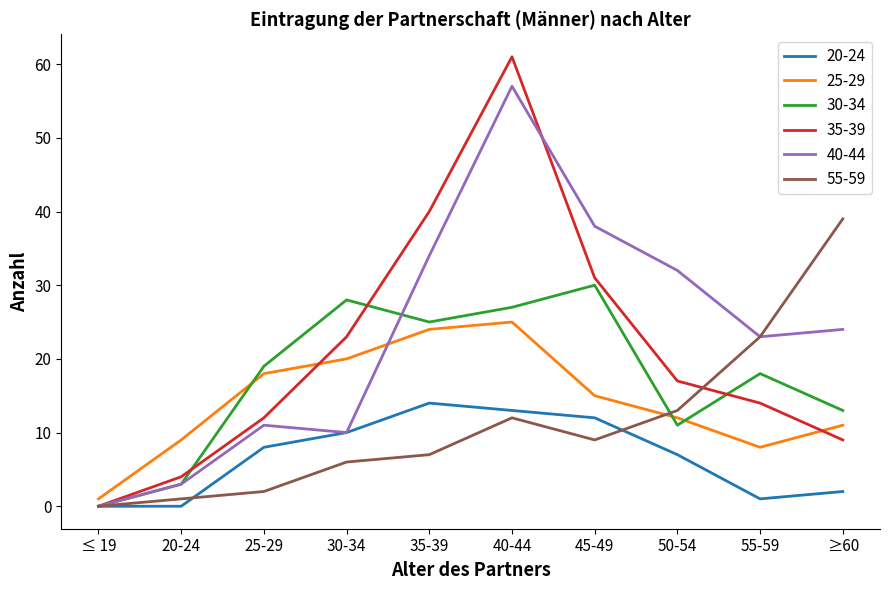

What is the sum of all 30-34 values?

174